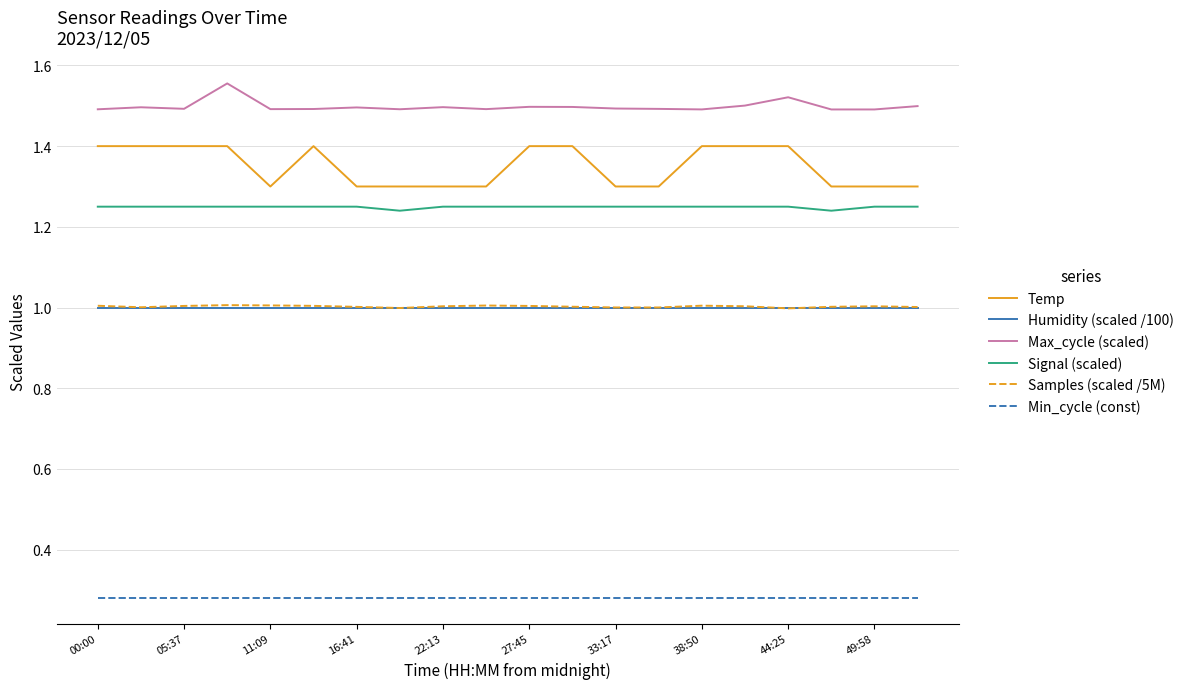

At how many categories does at least one series exceed 0?

20